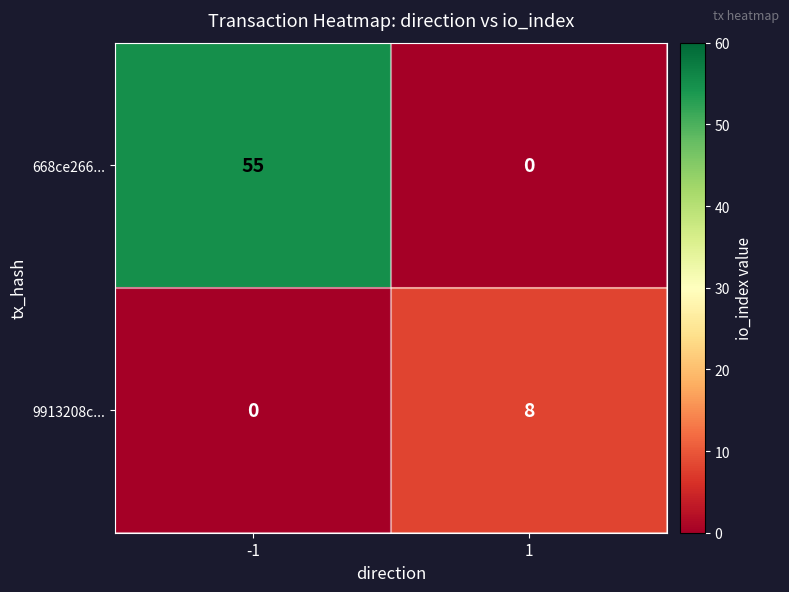

Reading left to right, what are all the values shown in this chart?

668ce266...: 55	0
9913208c...: 0	8